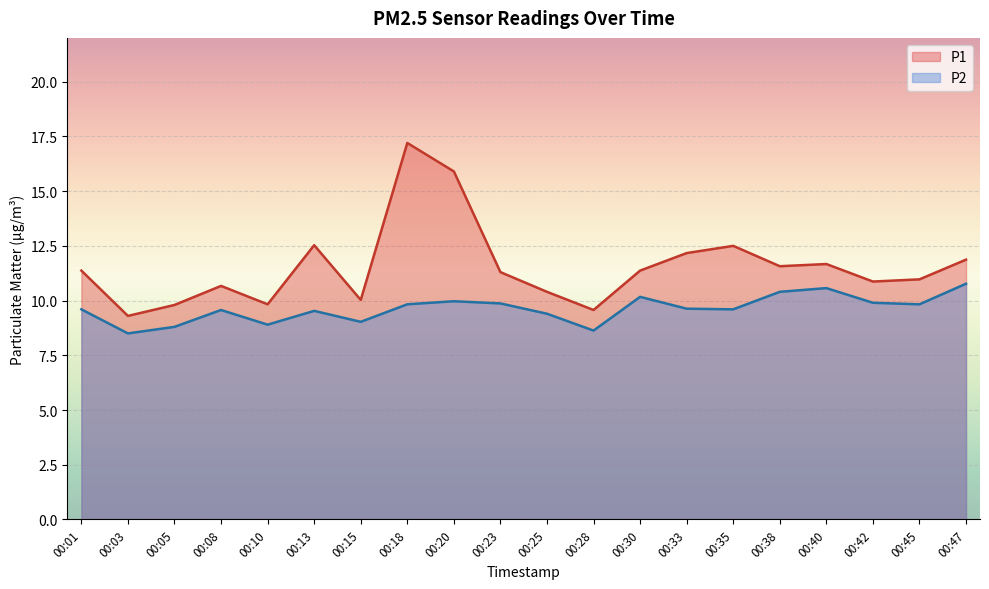

What is the average value of the P1 series?

11.5